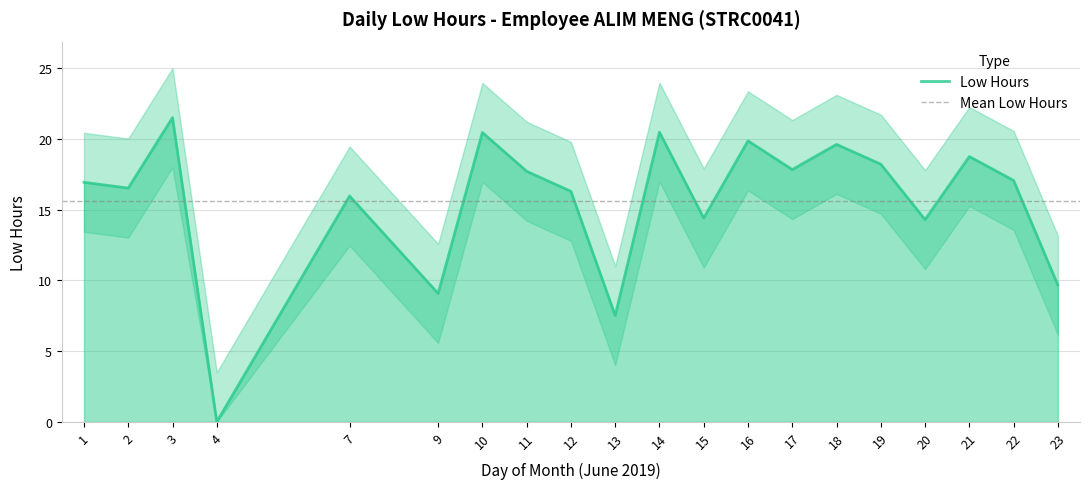

What is the difference between the maximum and minimum values?

21.5